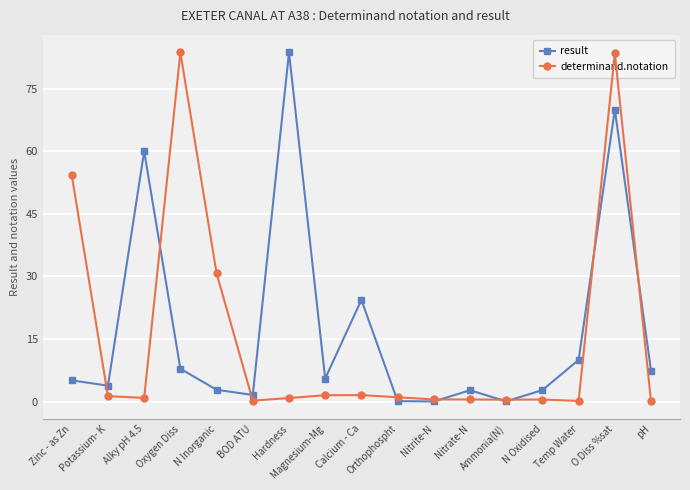

Is the value of determinand.notation at Zinc - as Zn greater than the value of result at Magnesium-Mg?

Yes